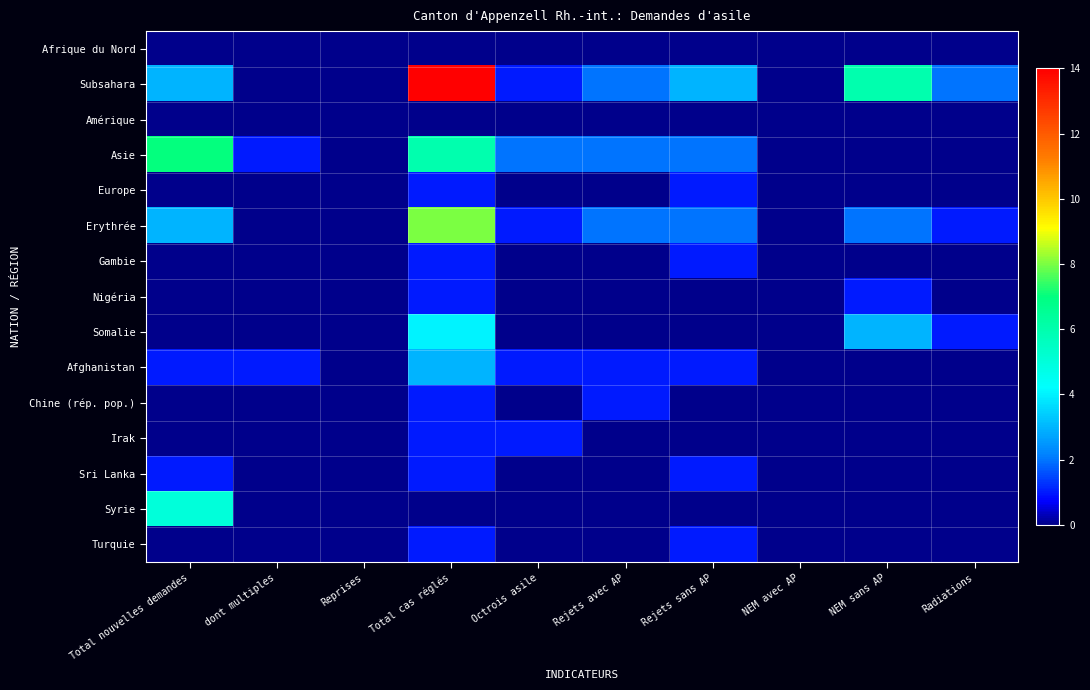

Which series changed the most between NEM avec AP and NEM sans AP?

Subsahara